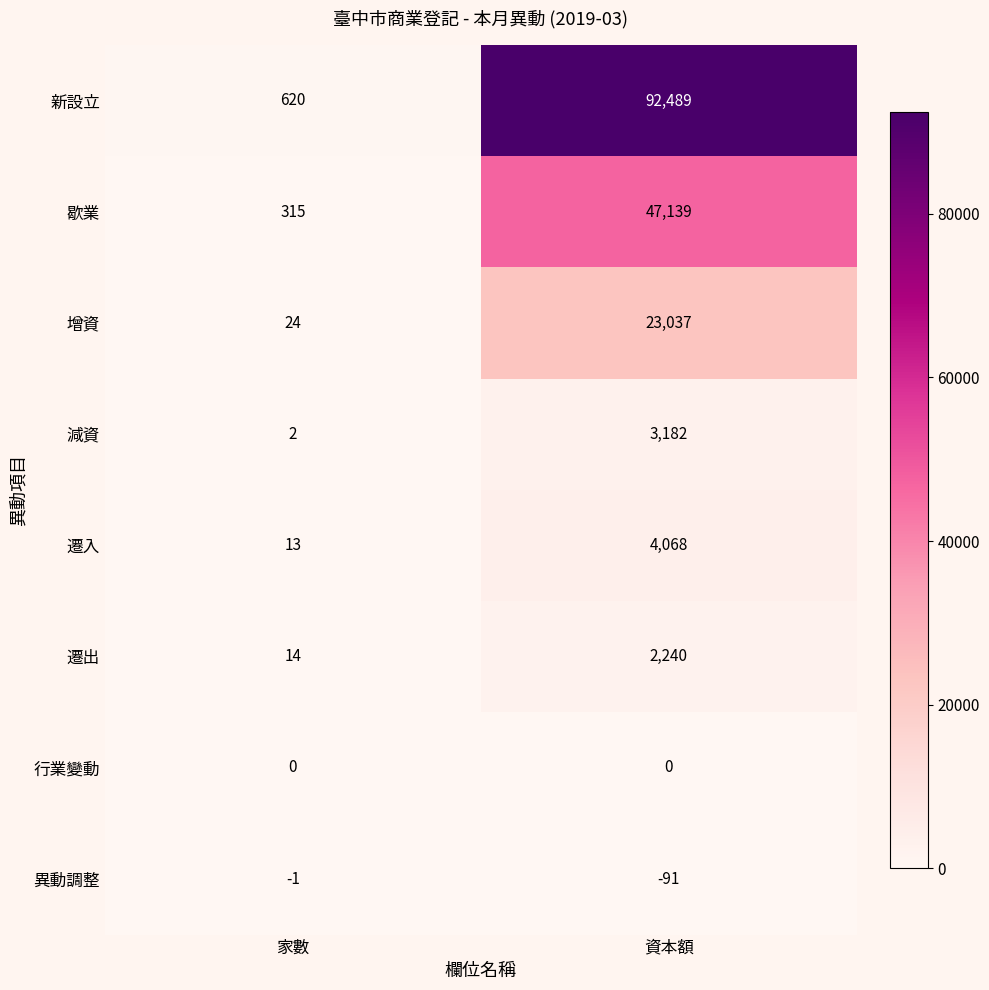

At which category is the sum across all series the highest?

資本額